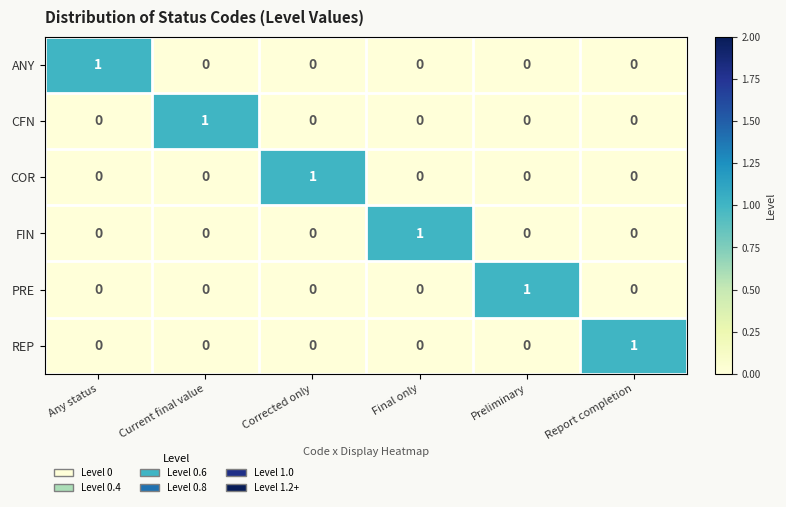

Count the PRE values in the range 0 to 1.

6